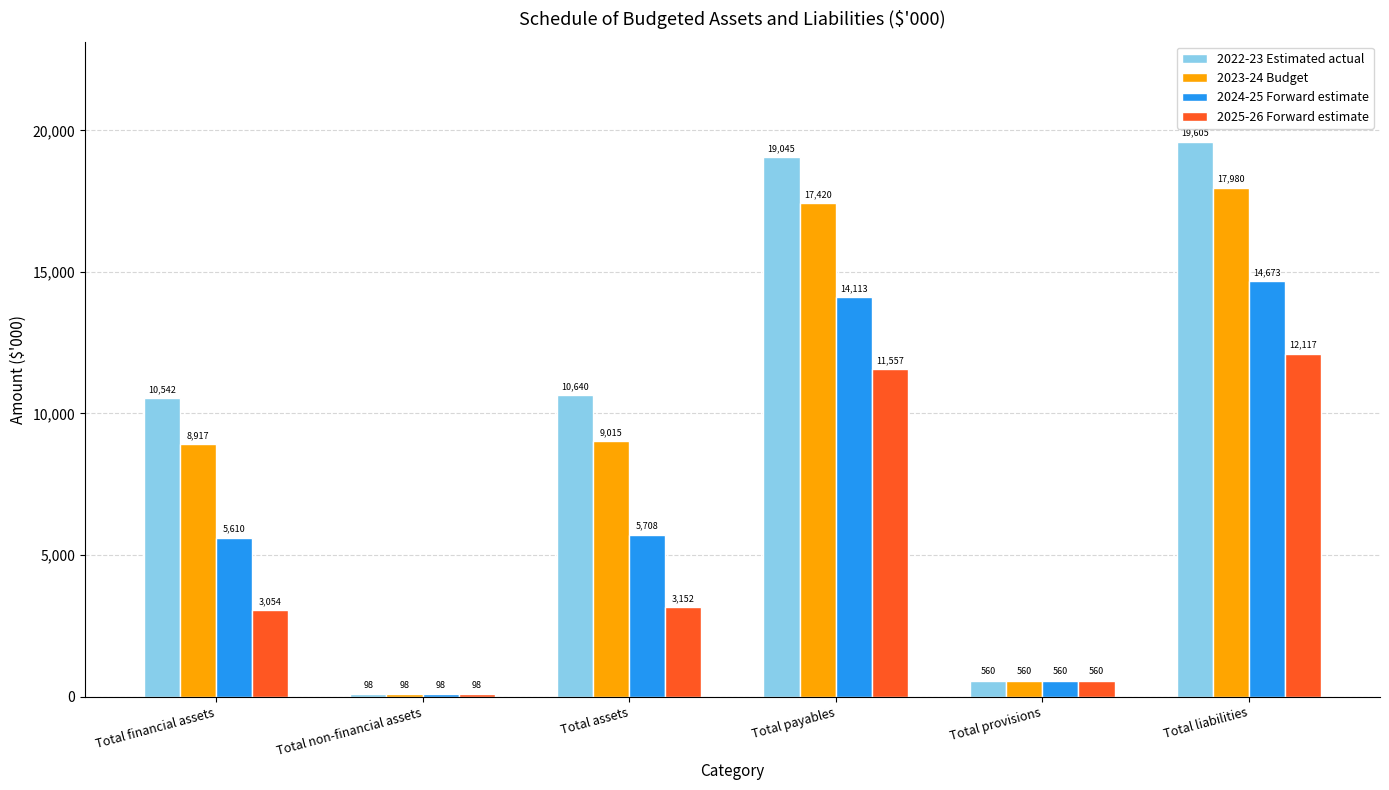

Which series has the widest spread of values?

2022-23 Estimated actual